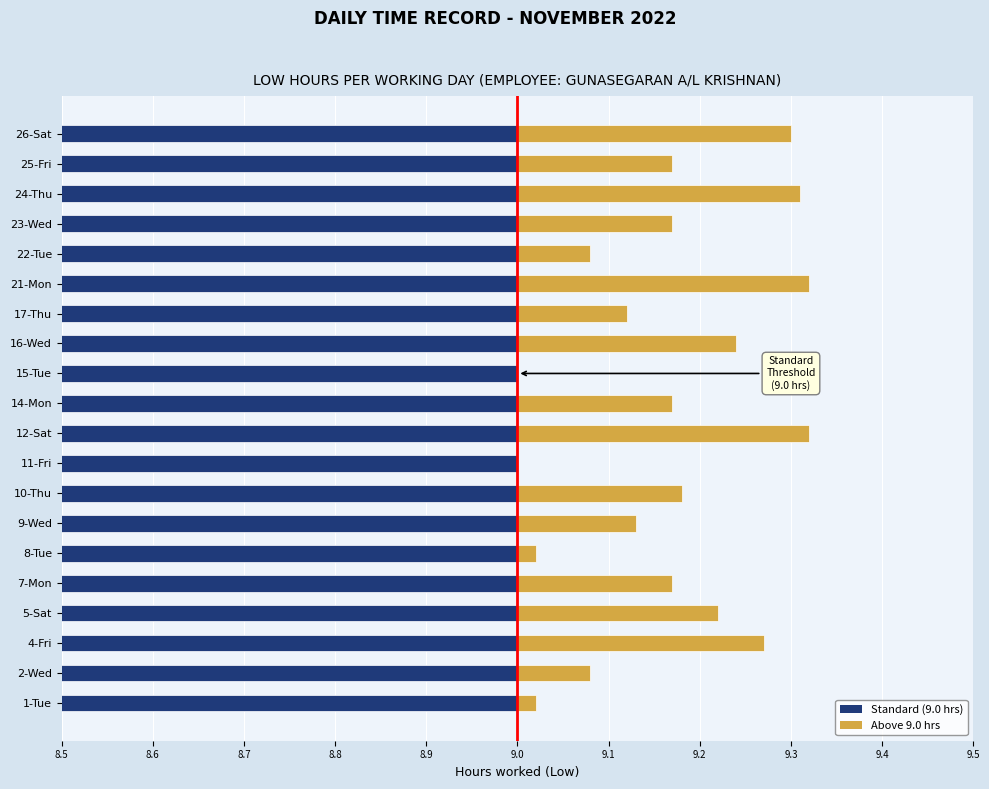

What is the difference between the maximum and minimum values in the Above 9.0 hrs series?

0.3